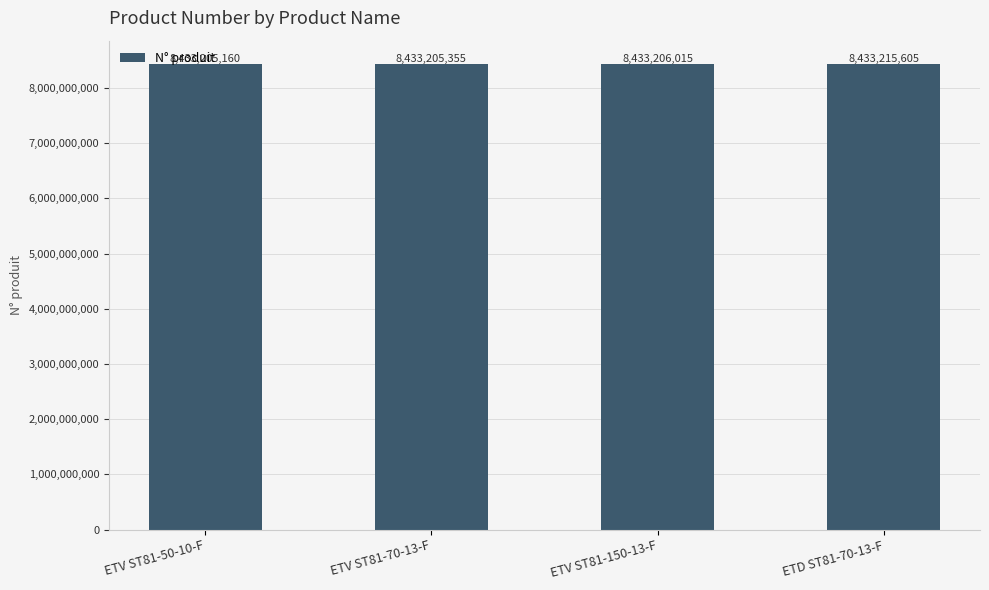

True or false: the data shows 8433206015 at ETV ST81-150-13-F.

True